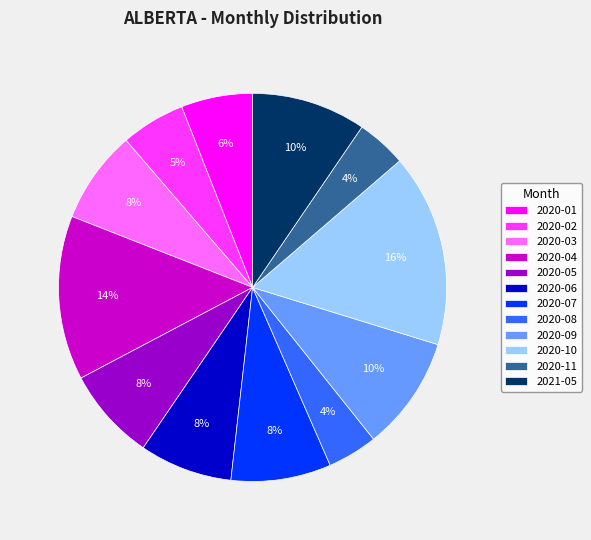

To the nearest percent, what percentage of the pie is 2020-01?

6%